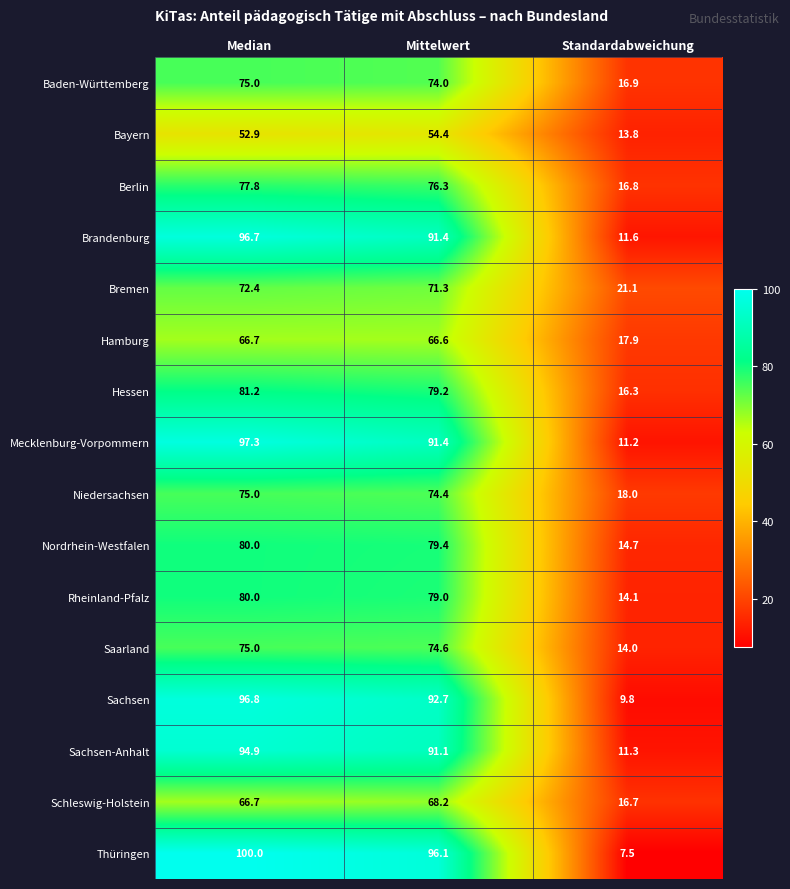

Which category has the highest value across all series?

Median